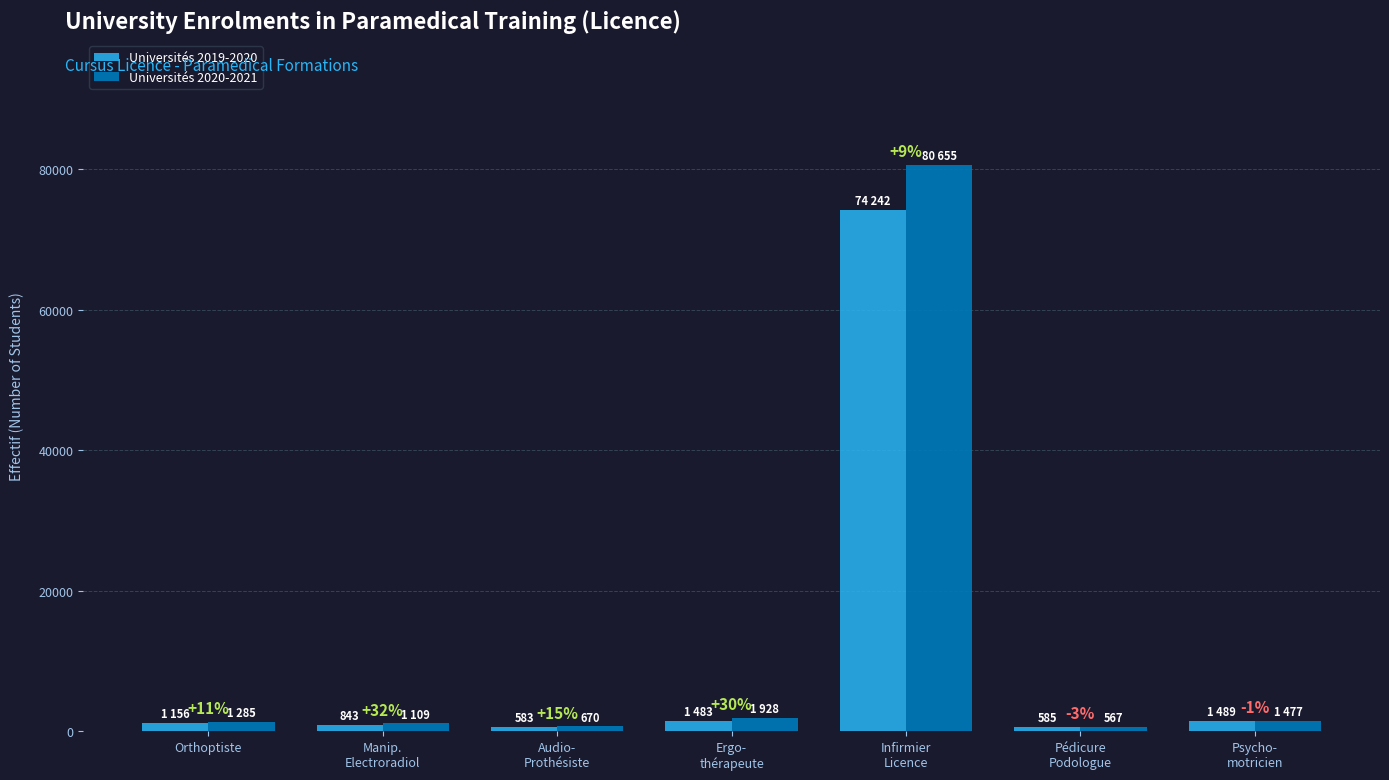

What are all the series names shown in the legend?

Universités 2019-2020, Universités 2020-2021